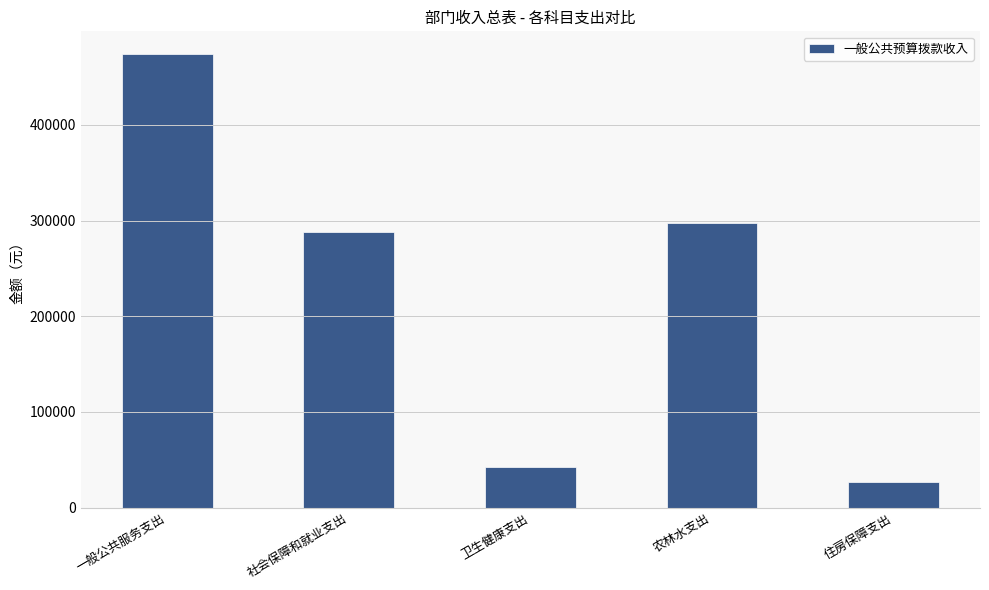

How many values are below 287632?

2